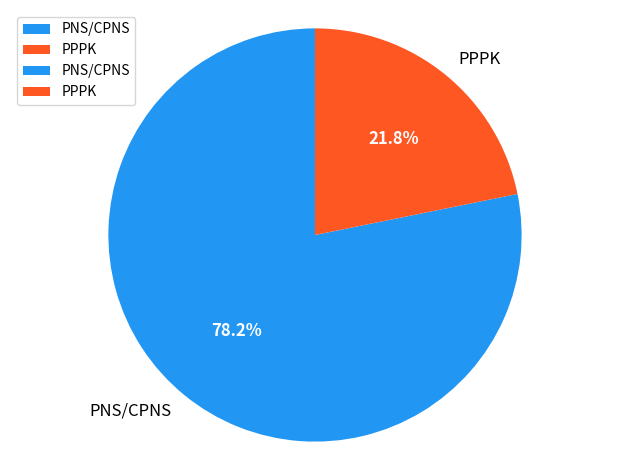

Which has a higher value, PNS/CPNS or PPPK?

PNS/CPNS